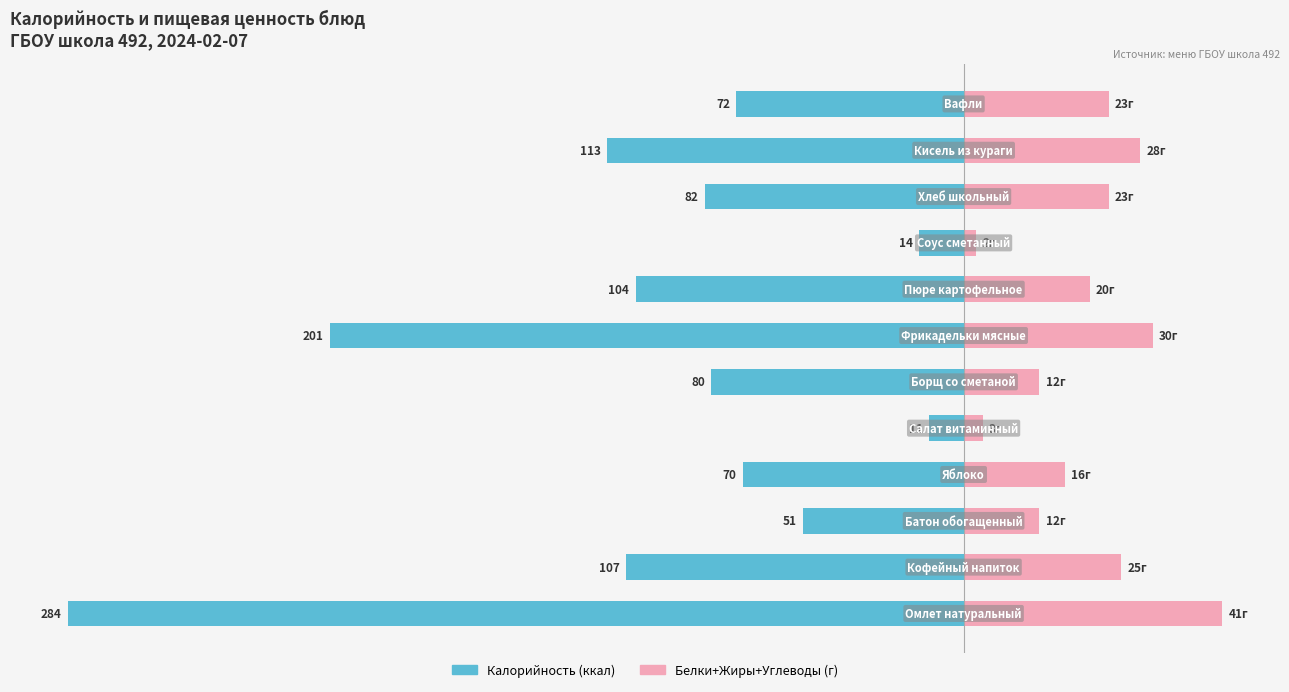

What is the minimum value for Белки+Жиры+Углеводы (г)?

2.0